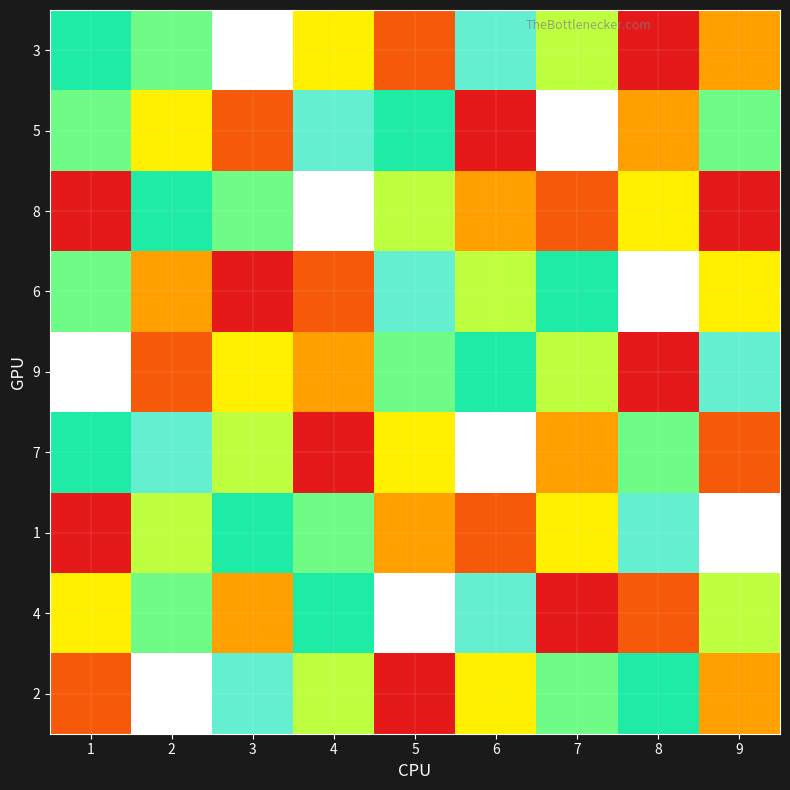

Rank the series at 6 from lowest to highest value.

5, 1, 8, 2, 6, 9, 3, 4, 7